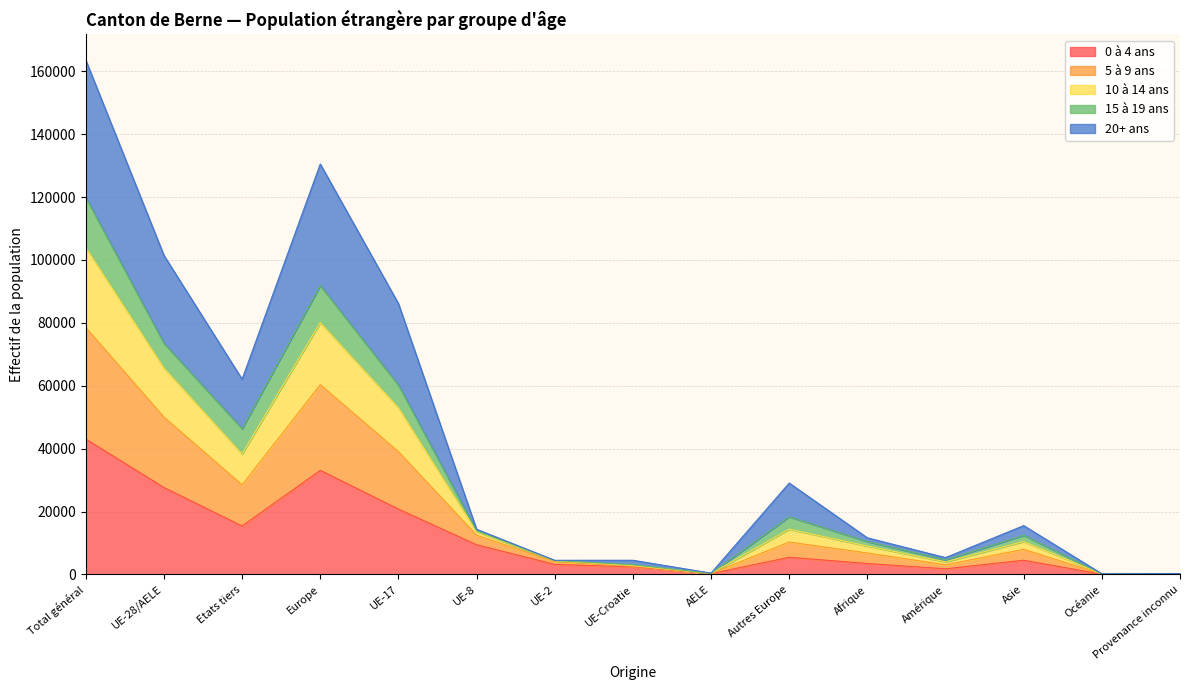

True or false: Total has a value of 78533 at Total général.

True